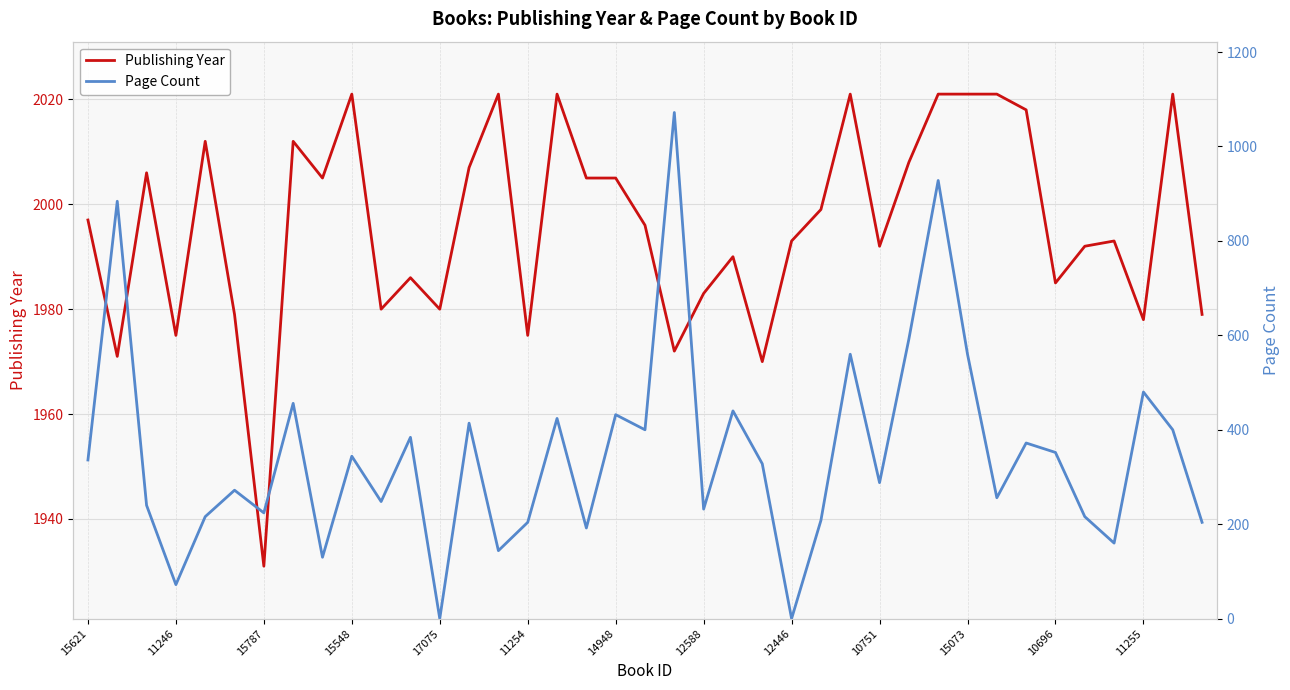

True or false: Publishing Year has a value of 2021 at 15073.

True